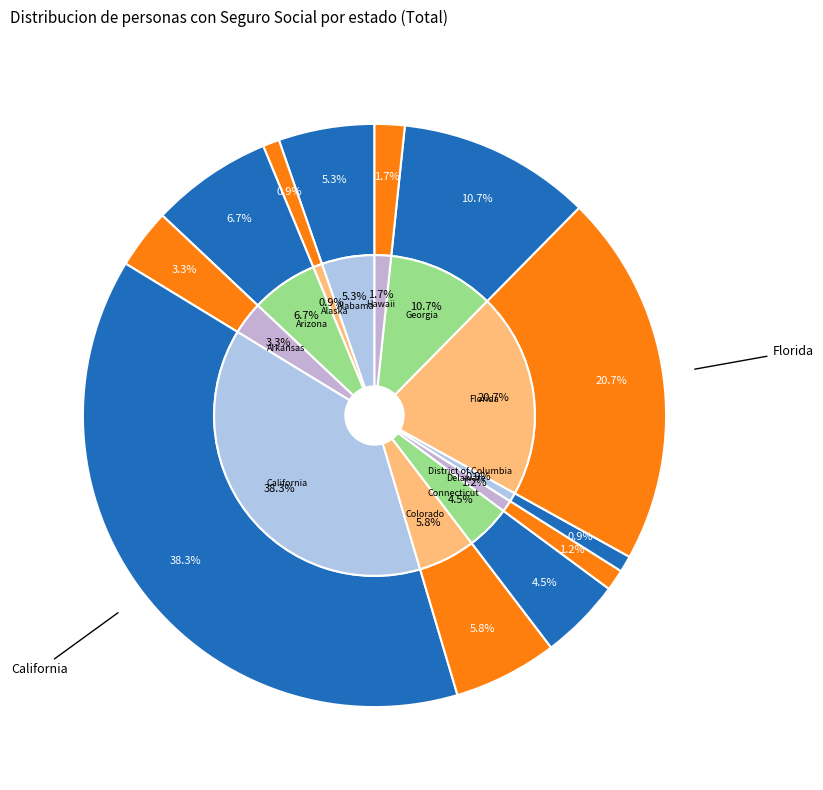

The District of Columbia slice represents 1% of the pie. True or false?

True